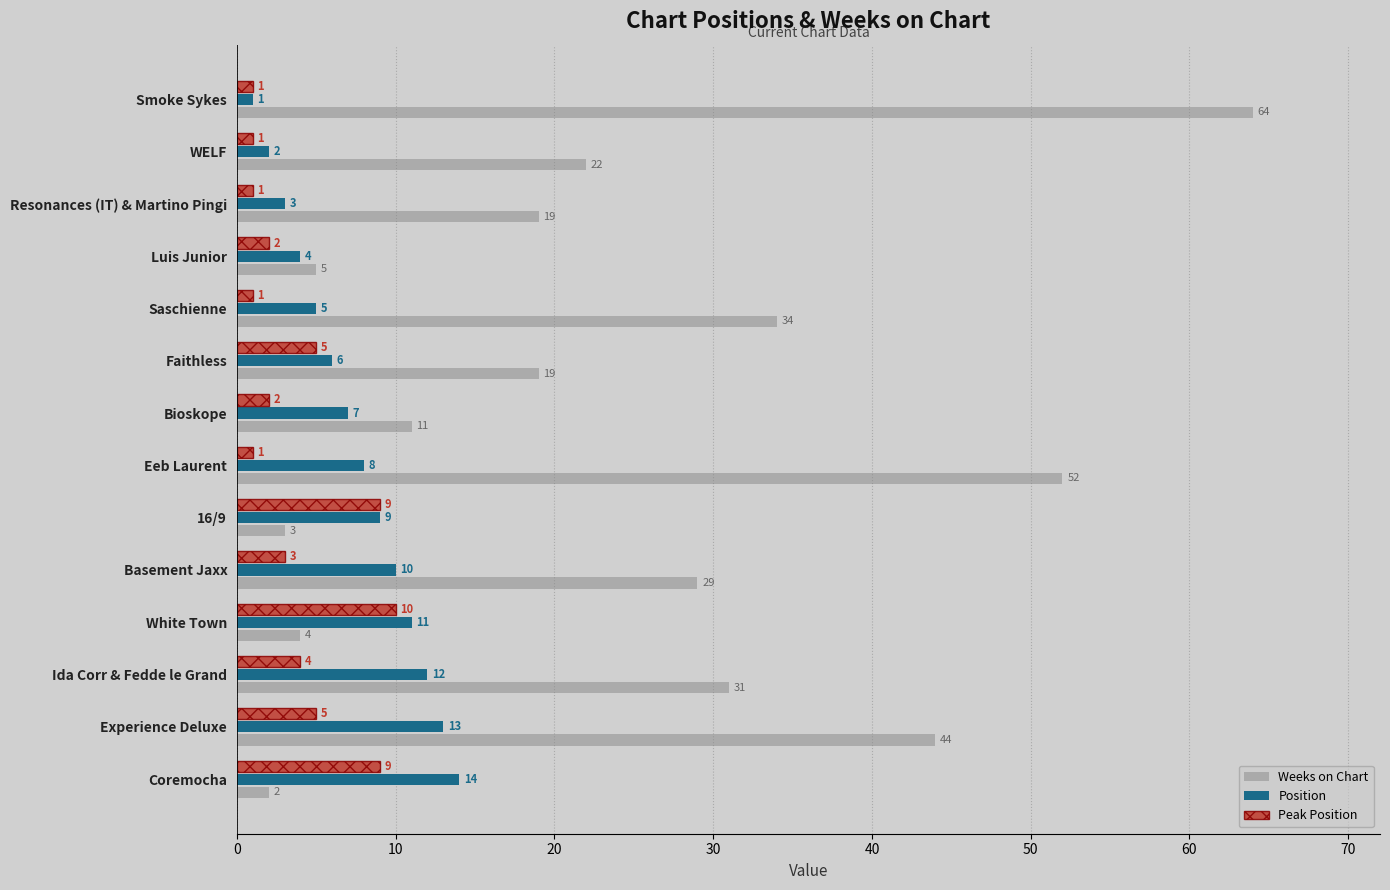

What is the maximum value shown in the chart?

64